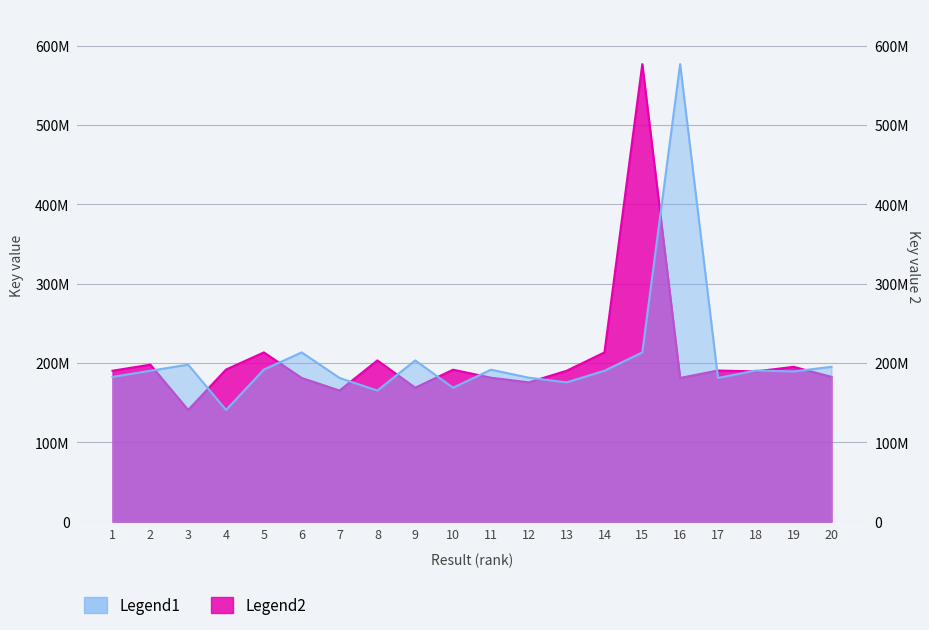

The value of Legend1 at 1 is 64188683. True or false?

False